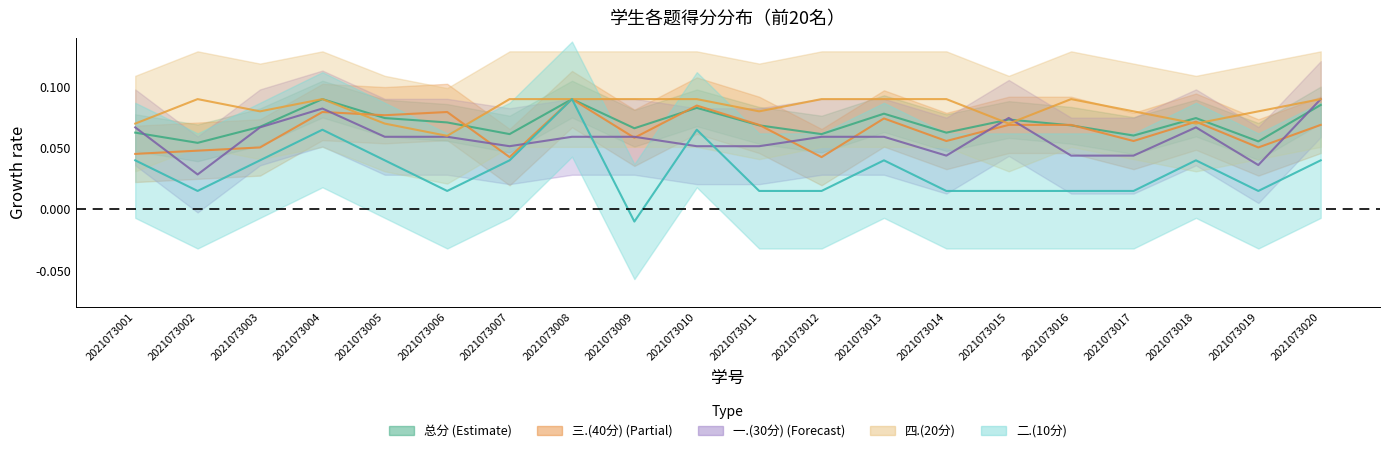

What are all the series names shown in the legend?

一.(30分), 二.(10分), 三.(40分), 四.(20分), 总分